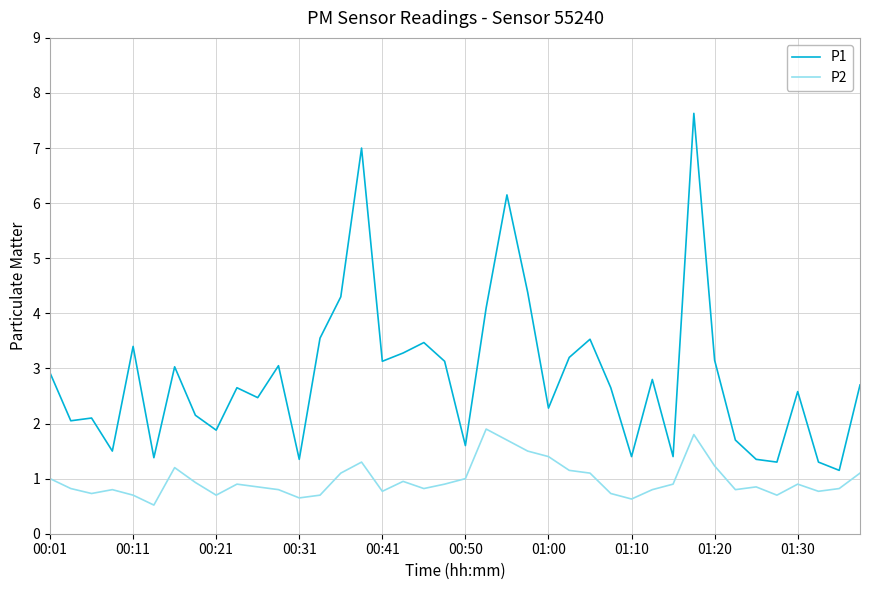

What is the sum of all P1 values?

114.1